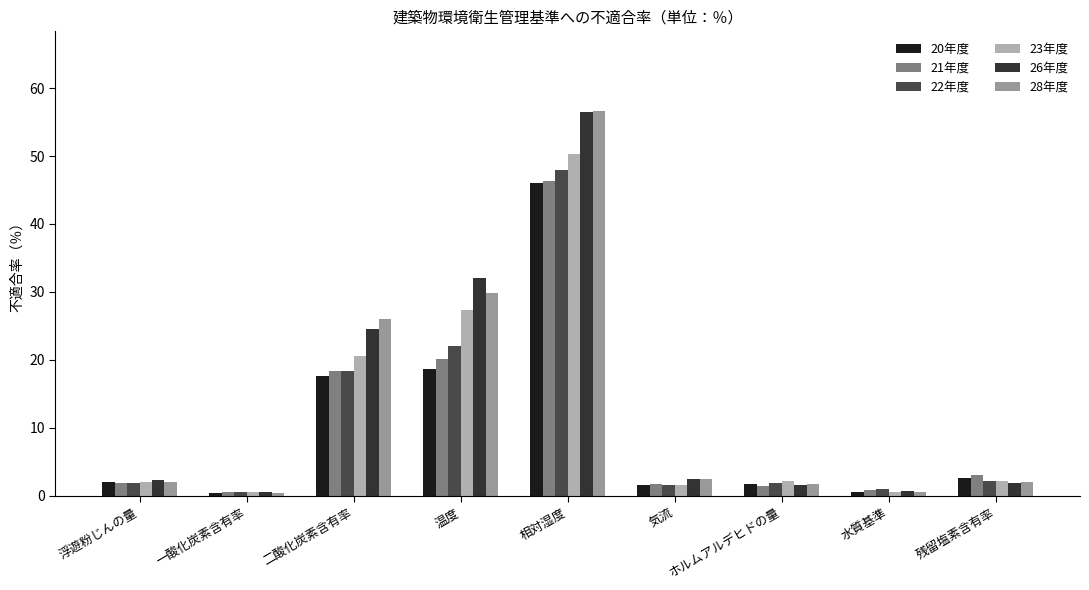

The value of 23年度 at 一酸化炭素含有率 is 0.5. True or false?

True